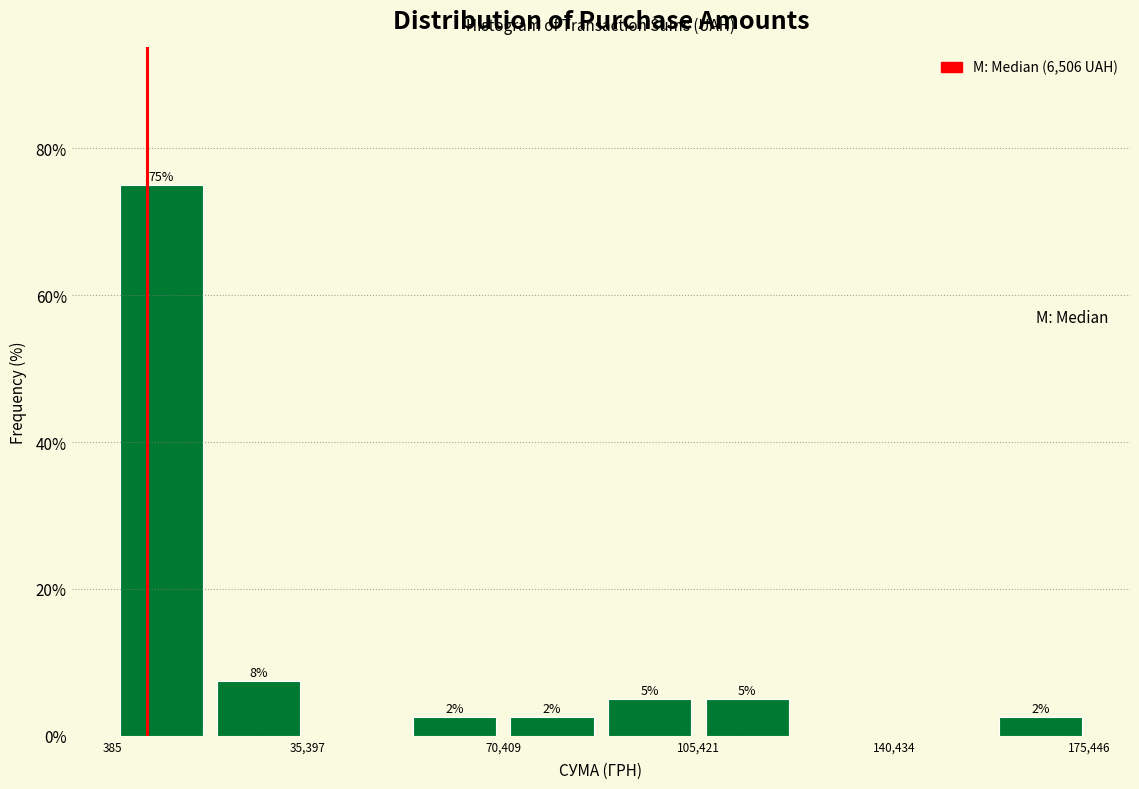

Read against the x-axis, roughly where is the centre of the tallest bar?

10000